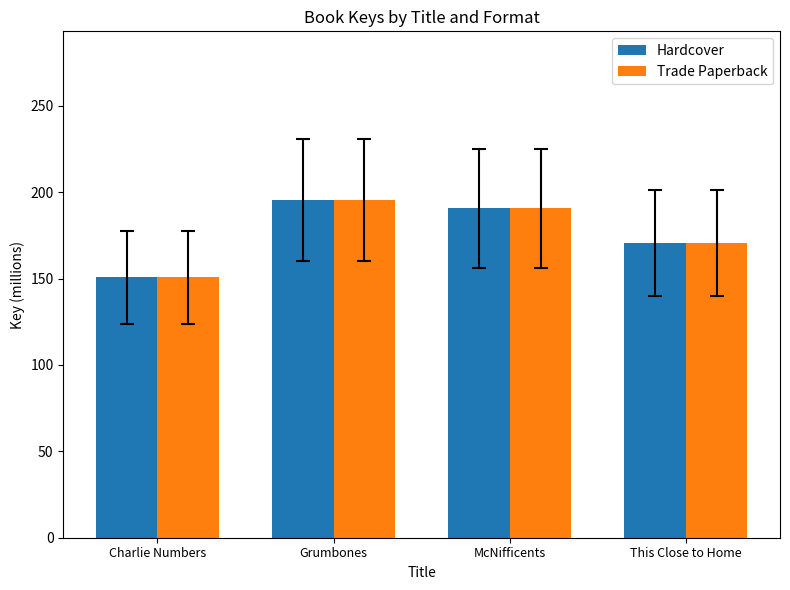

What value does the Hardcover series have at McNifficents?

190.6